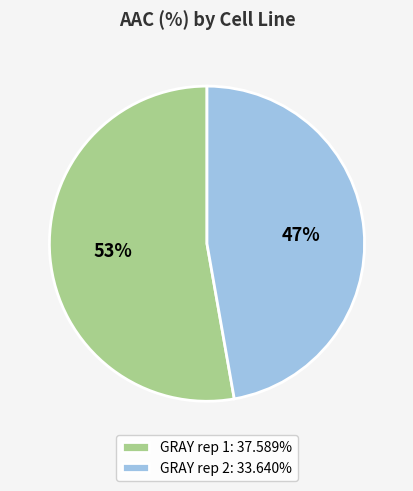

The GRAY rep 1 slice represents 46% of the pie. True or false?

False